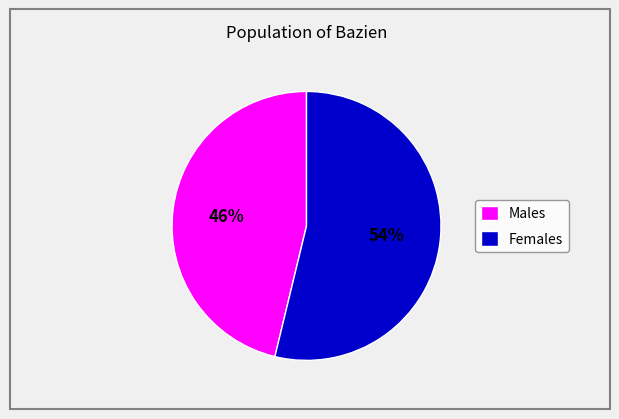

What percentage is the Males slice, to the nearest percent?

46%